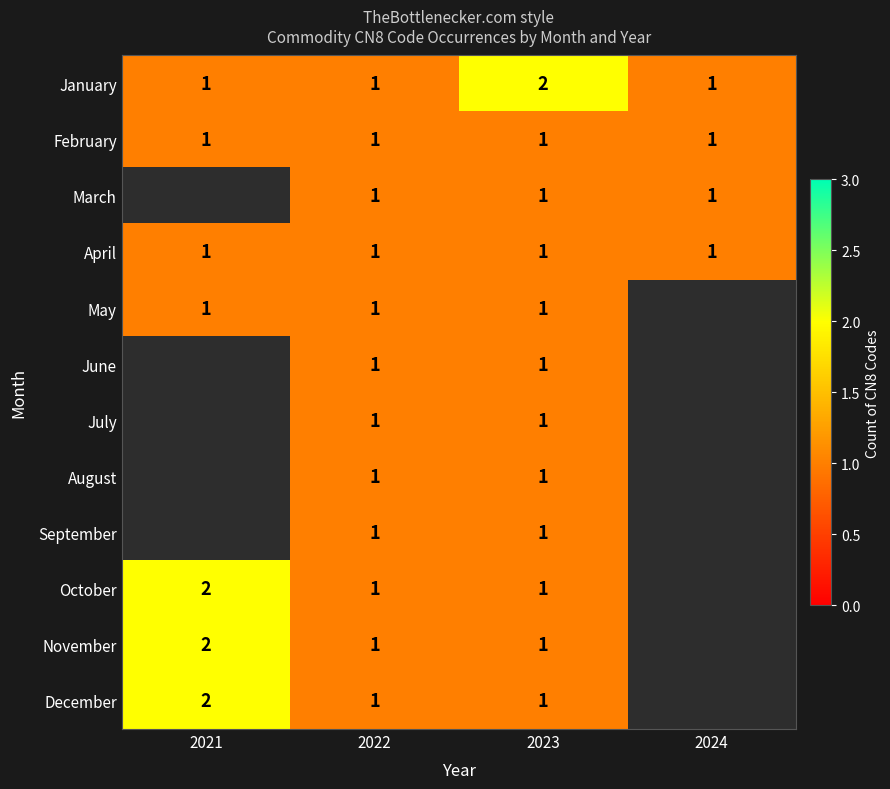

The value of January at 2022 is 1. True or false?

True